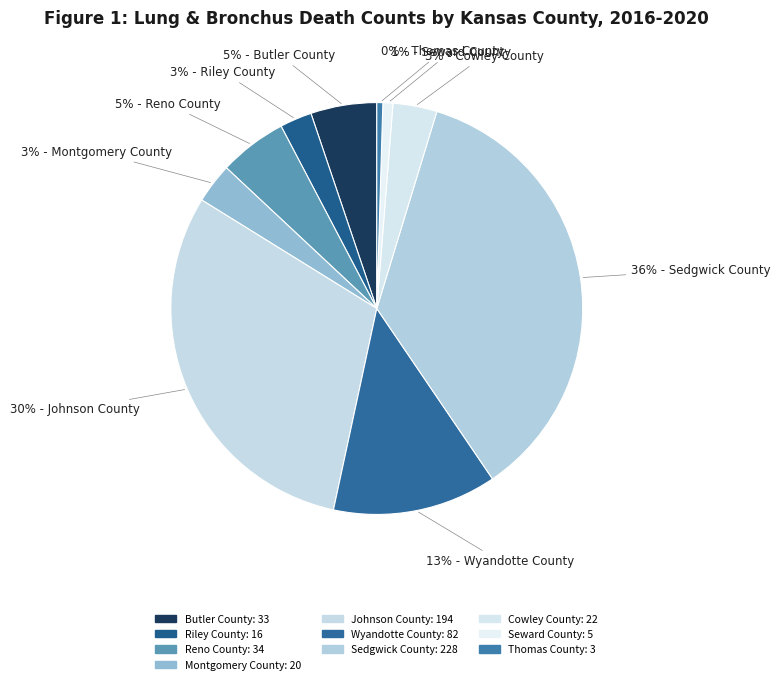

How many slices are in this pie chart?

10